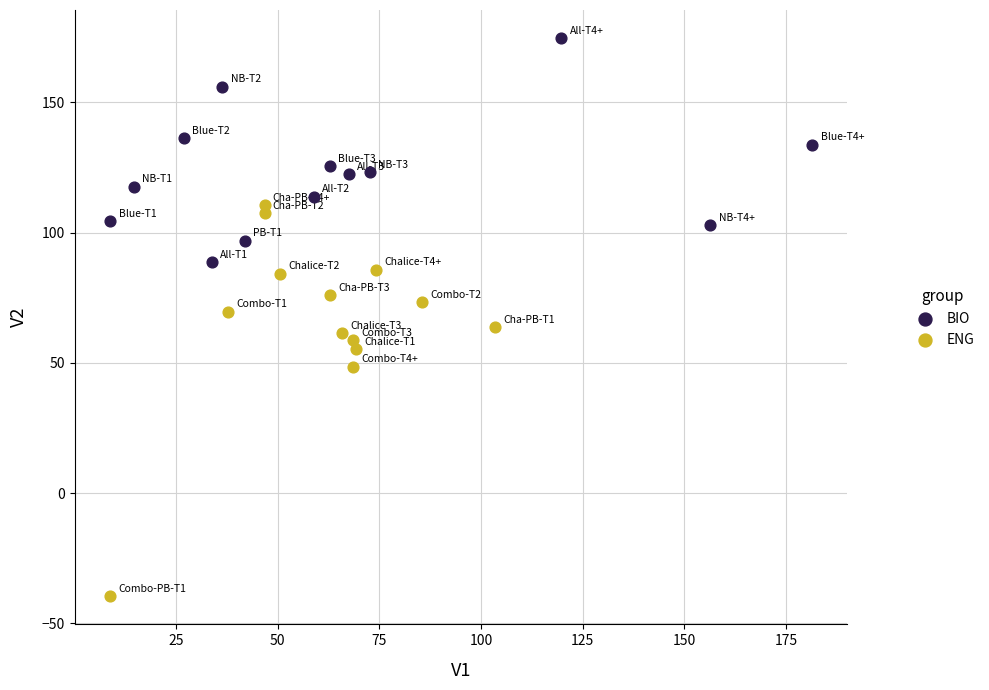

What are all the series names shown in the legend?

BIO, ENG